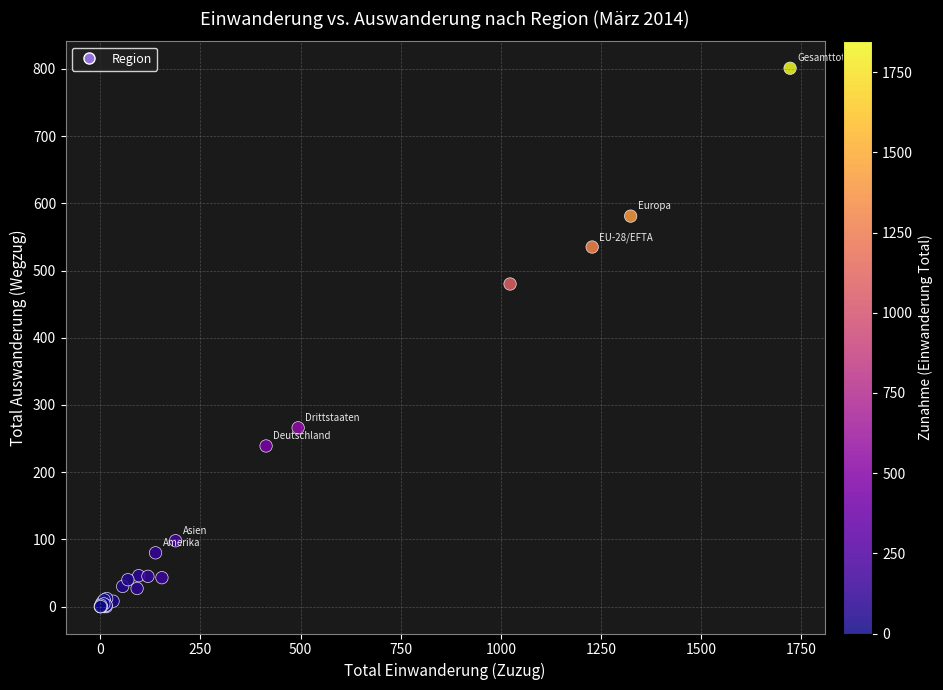

What Y value in the scatter plot is closest to 400?

480